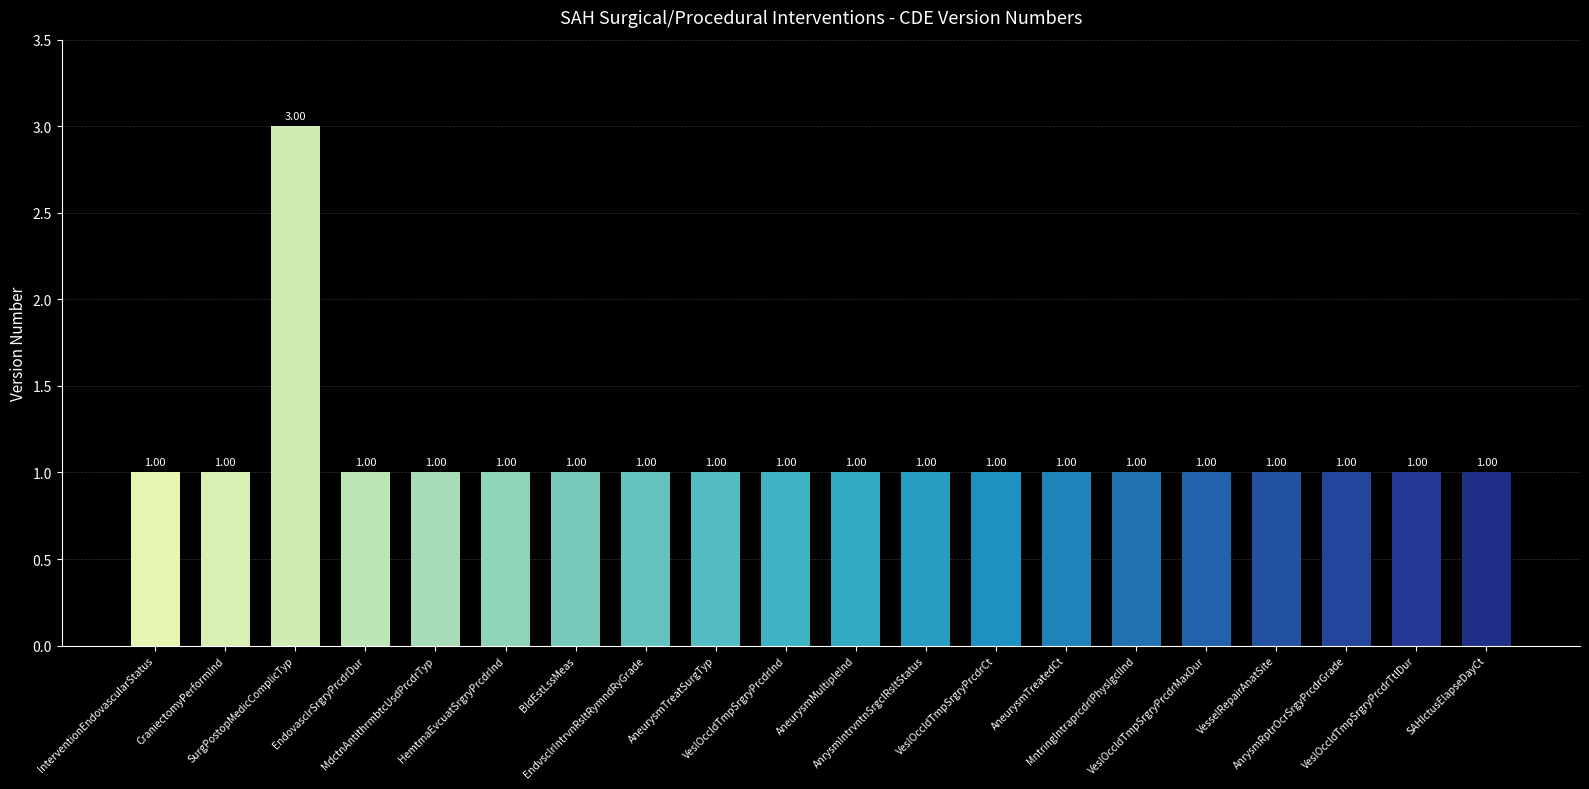

What is the sum of all values?

22